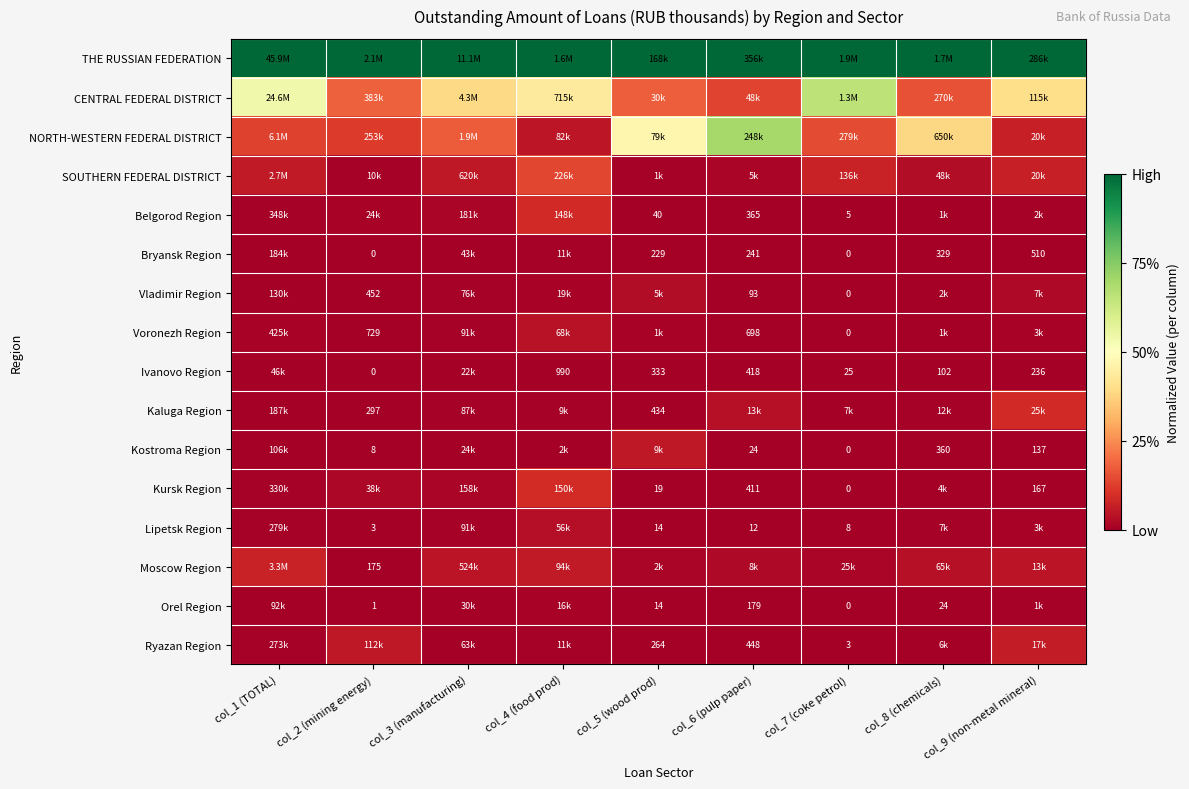

Is the value of Orel Region at col_2 (mining energy) greater than the value of Kostroma Region at col_8 (chemicals)?

No